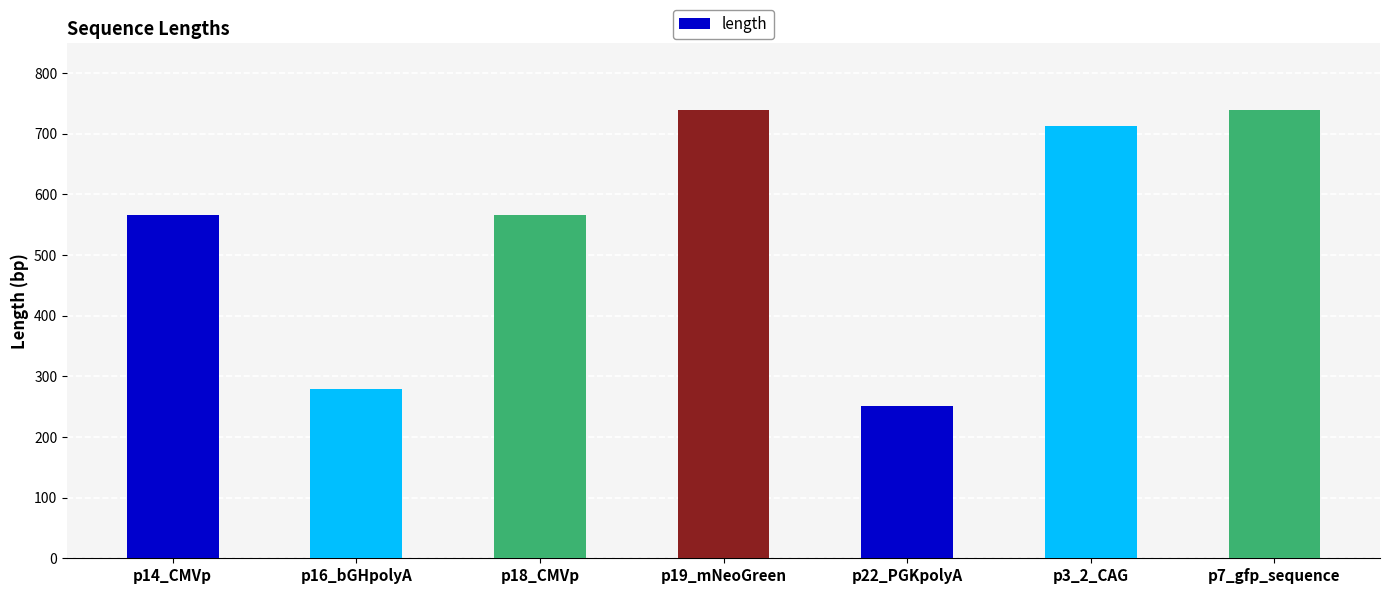

What position from the right is p18_CMVp?

5